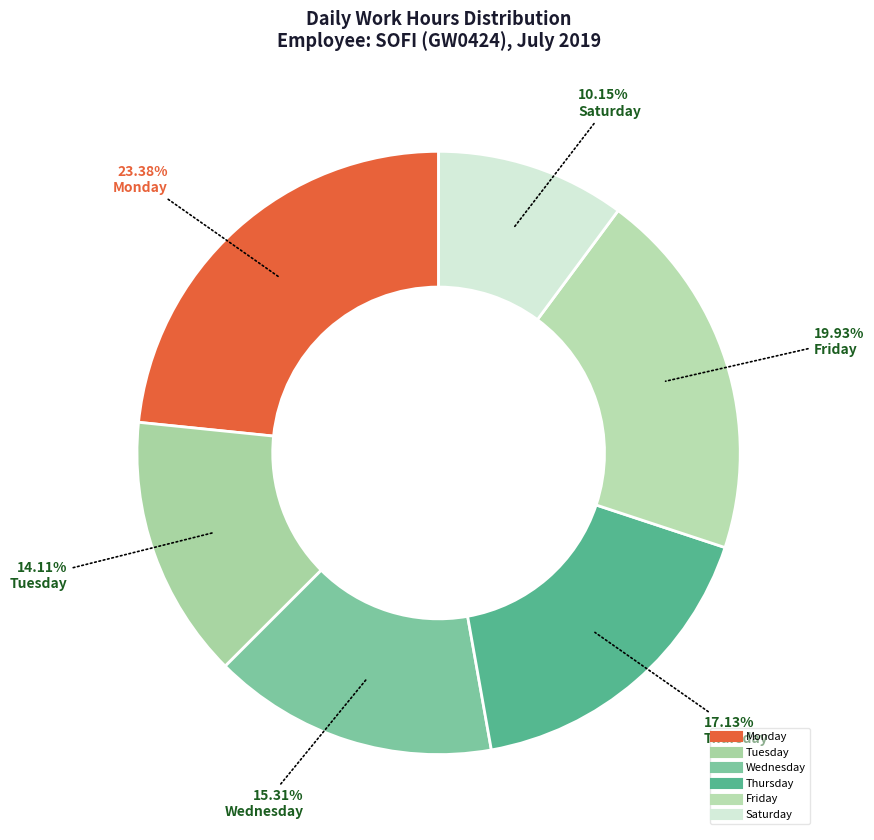

How many segments does this pie chart have?

6